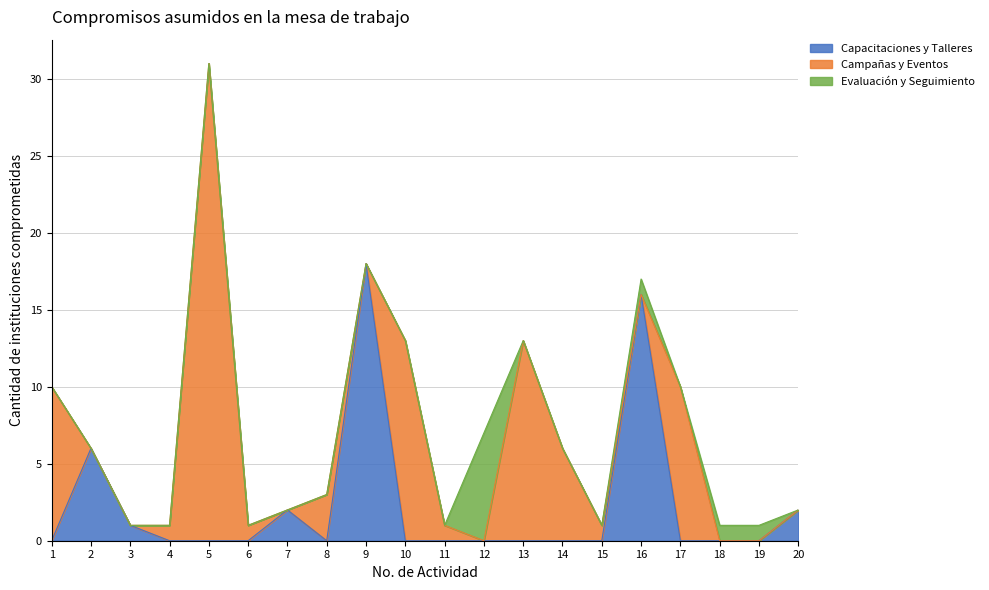

Where is the first local minimum for Evaluación y Seguimiento?

17